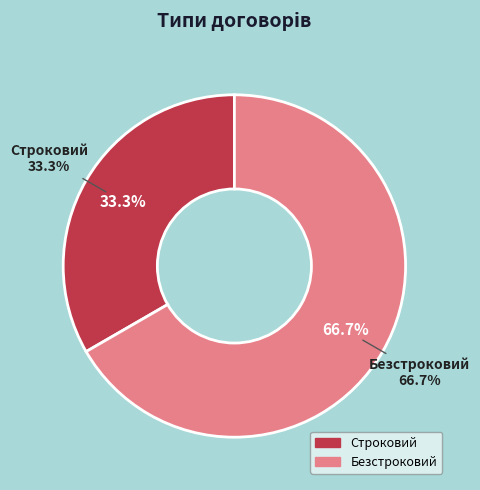

To the nearest percent, what is the combined percentage of Строковий and Безстроковий?

100%